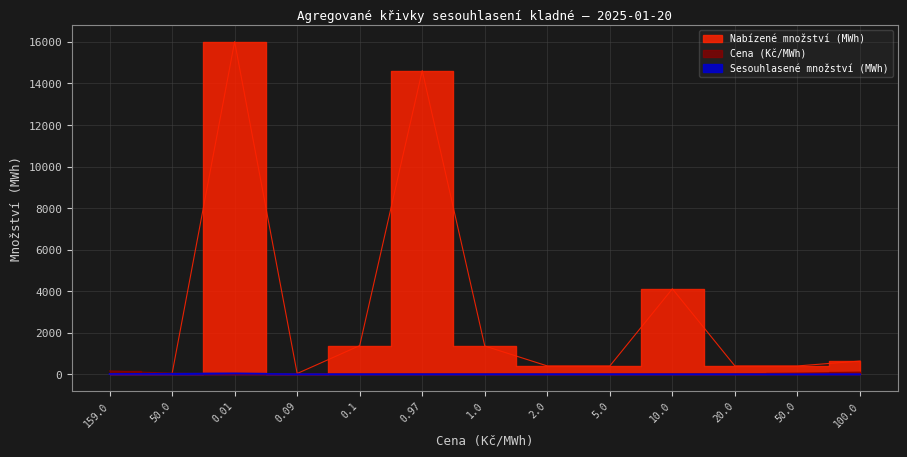

What is the total value across all series at 50.0?

99.7